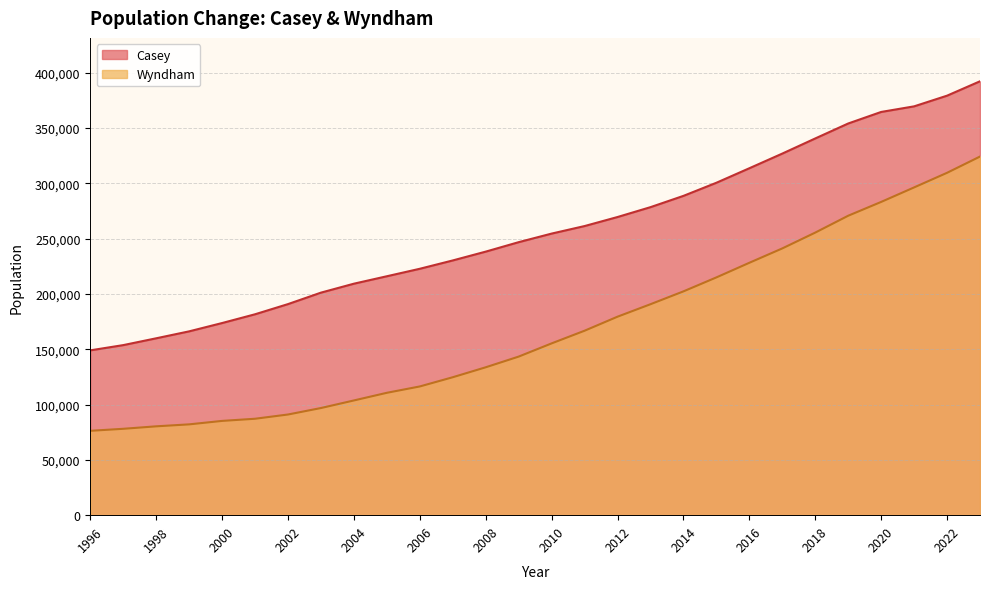

What is the maximum value shown in the chart?

392110